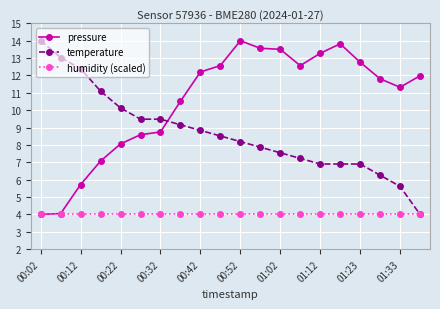

How many lines are shown in the chart?

3